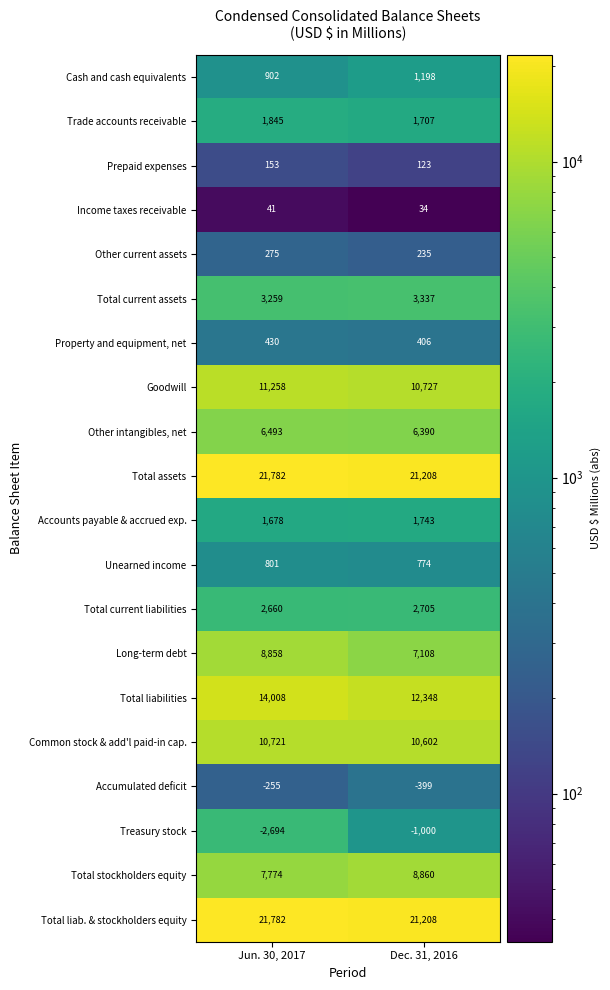

Which series changed the most between Jun. 30, 2017 and Dec. 31, 2016?

Long-term debt